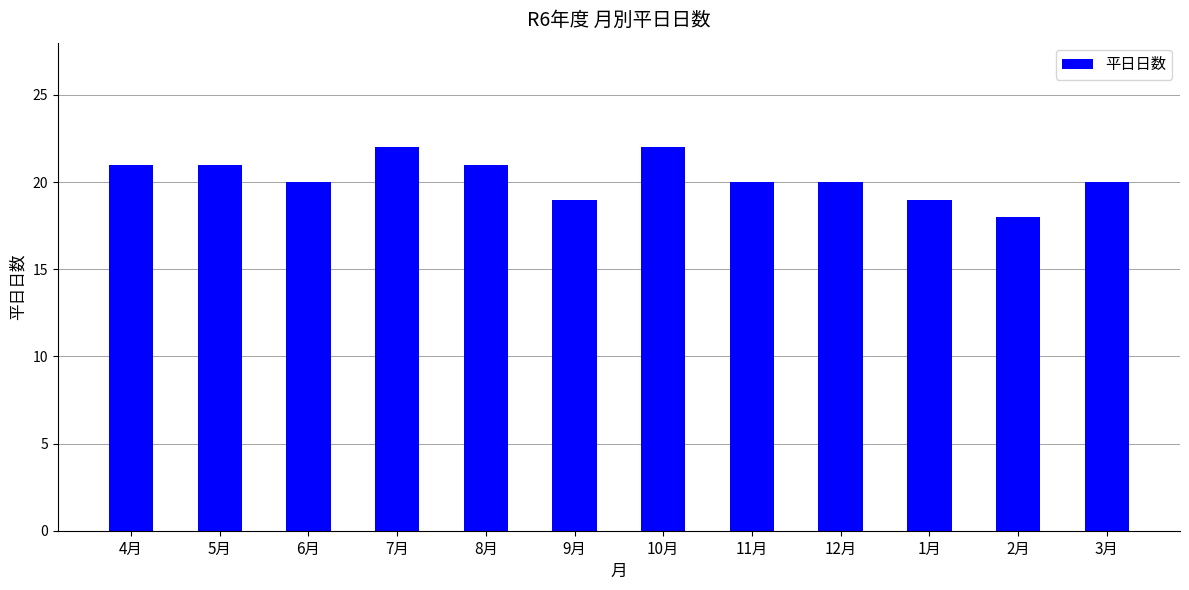

What is the minimum value shown in the chart?

18